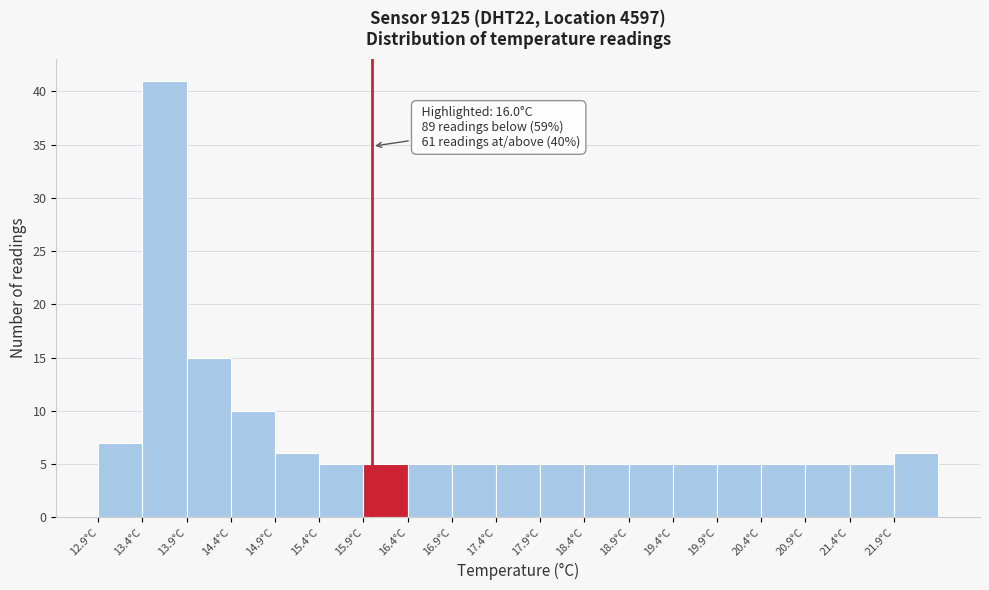

Which range on the x-axis has the tallest bar?

13.4 to 13.9